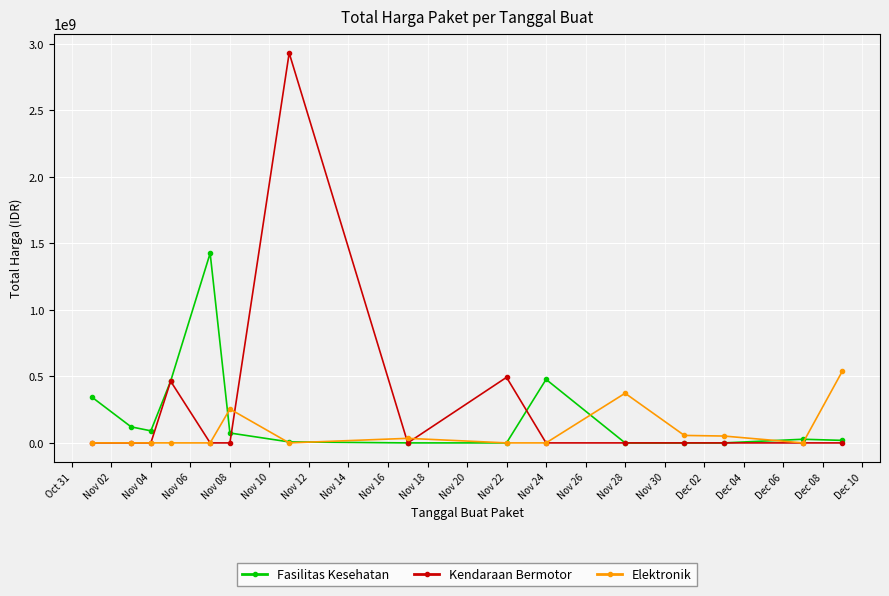

What is the maximum value for Fasilitas Kesehatan?

1425867900